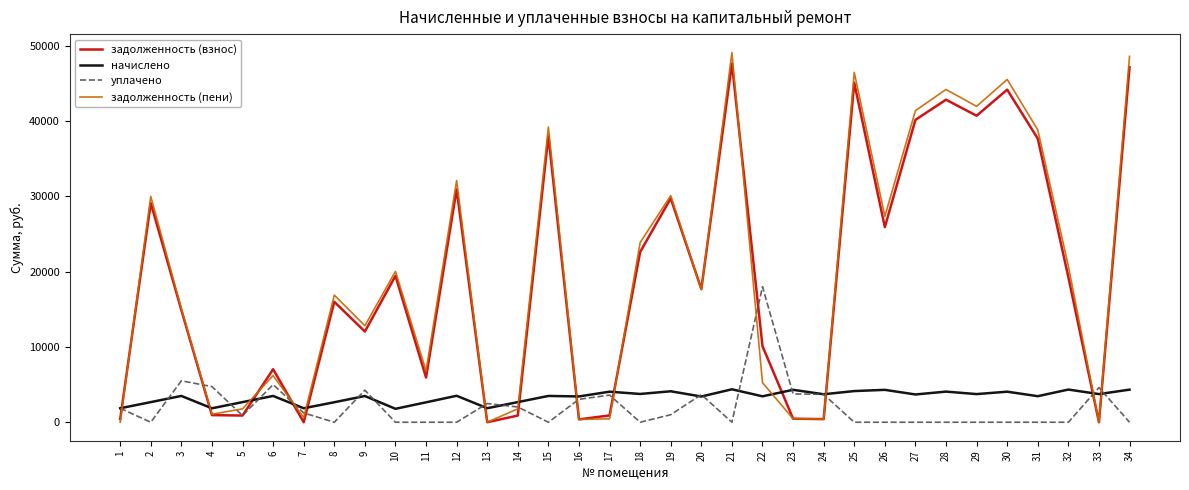

What are all the series names shown in the legend?

задолженность (взнос), начислено, уплачено, задолженность (пени)